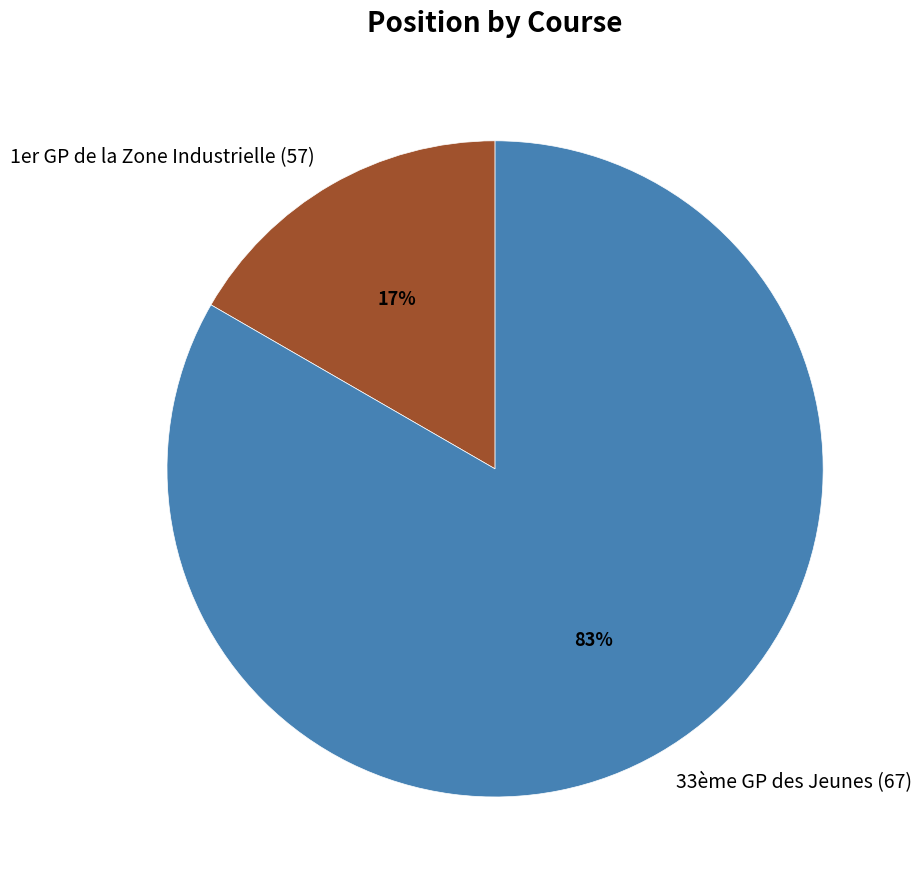

True or false: 1er GP de la Zone Industrielle (57) accounts for 17% of the total.

True